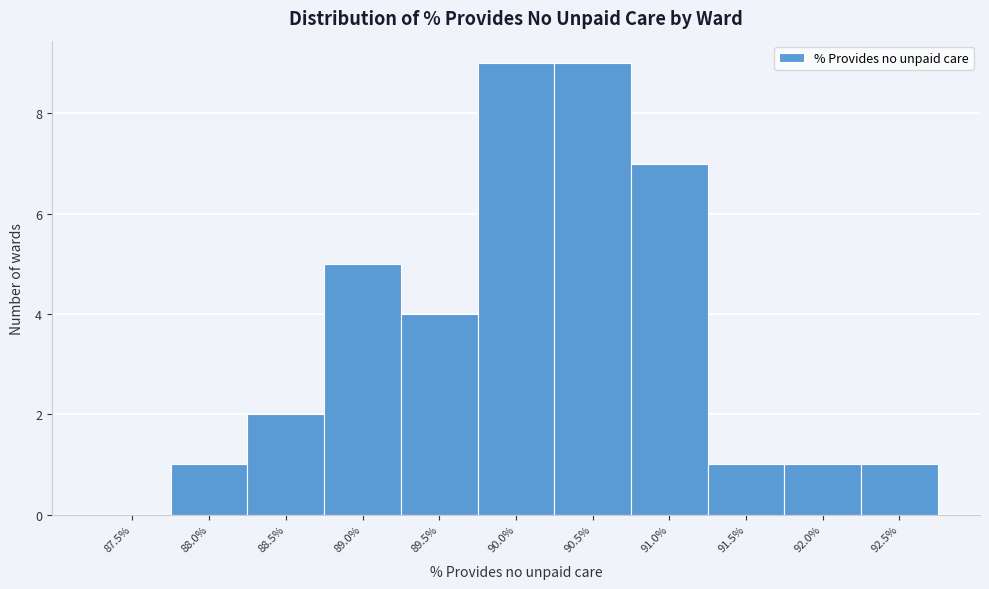

Reading left to right, what are all the values shown in this chart?

87.5%=0	88.0%=1	88.5%=2	89.0%=5	89.5%=4	90.0%=9	90.5%=9	91.0%=7	91.5%=1	92.0%=1	92.5%=1